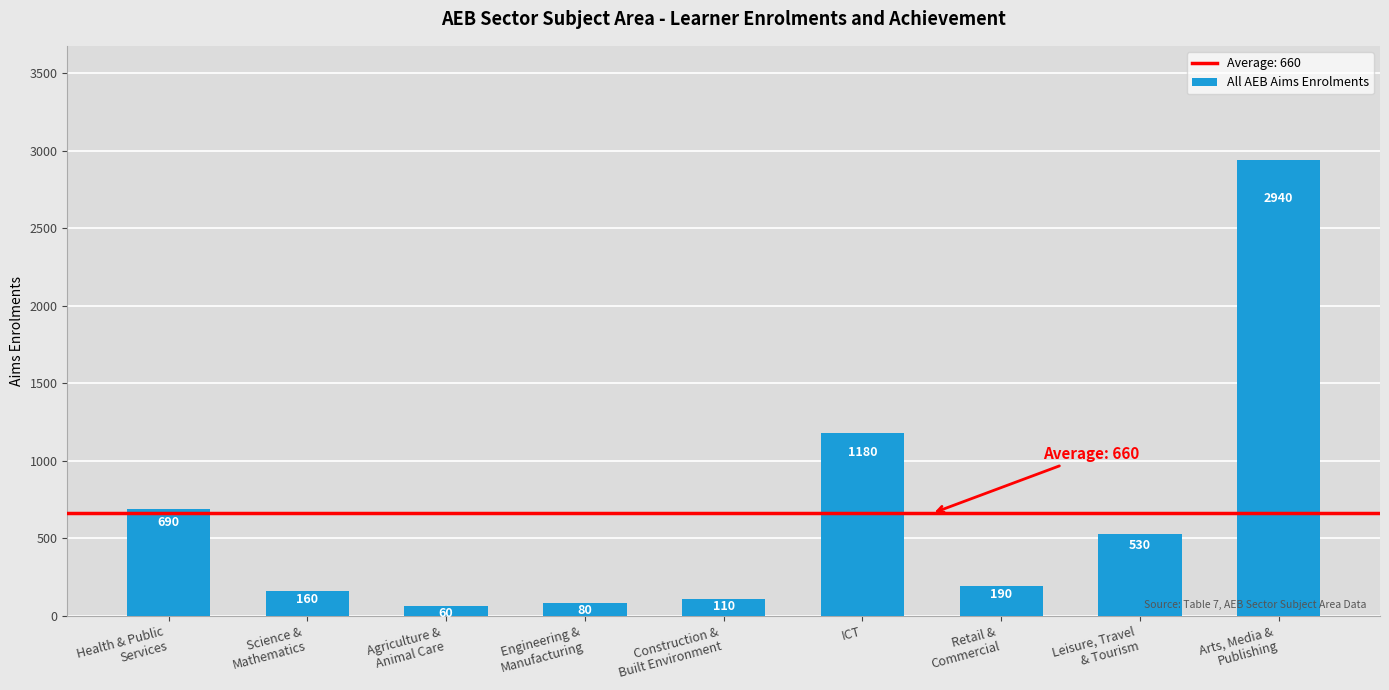

Are the bars horizontal?

No